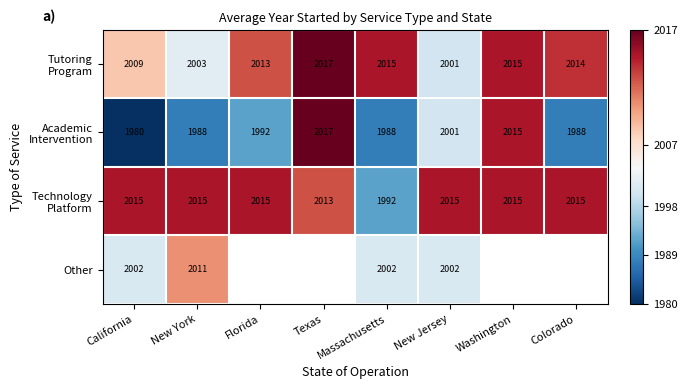

What is the total value across all series at New York?

8017